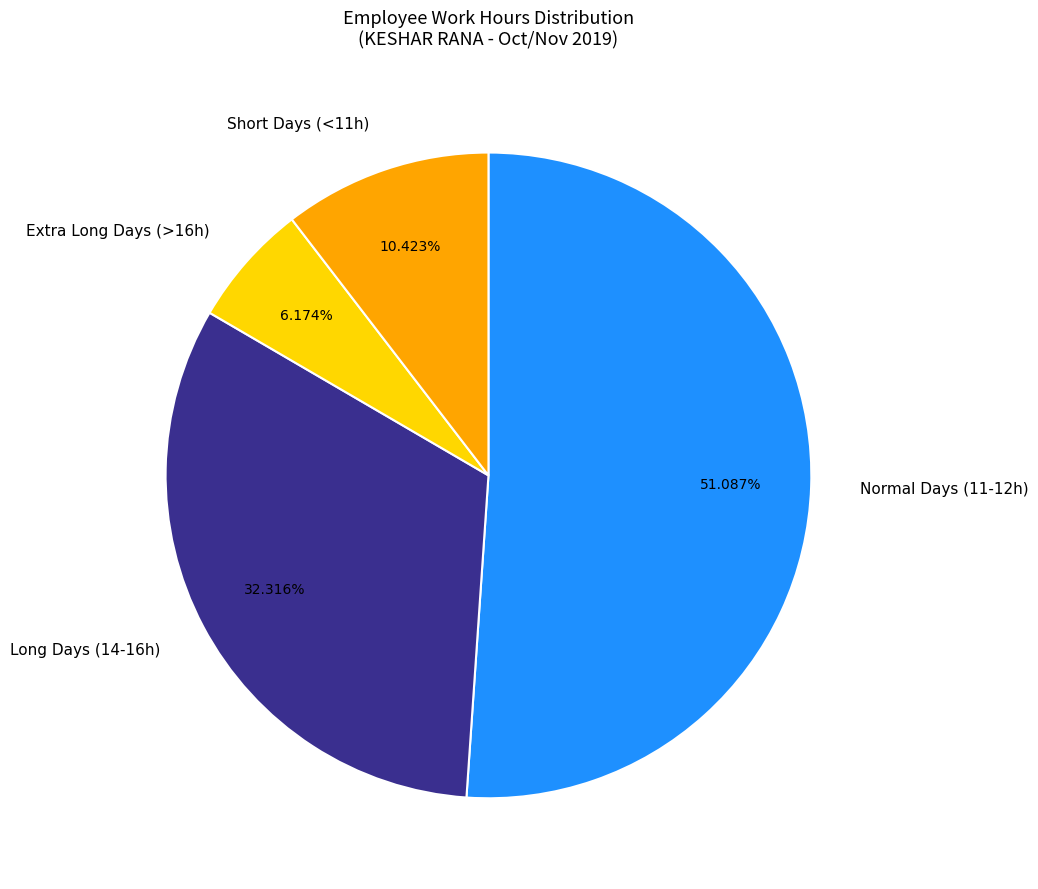

Approximately how many times larger is the value at Normal Days (11-12h) compared to Long Days (14-16h)?

1.6